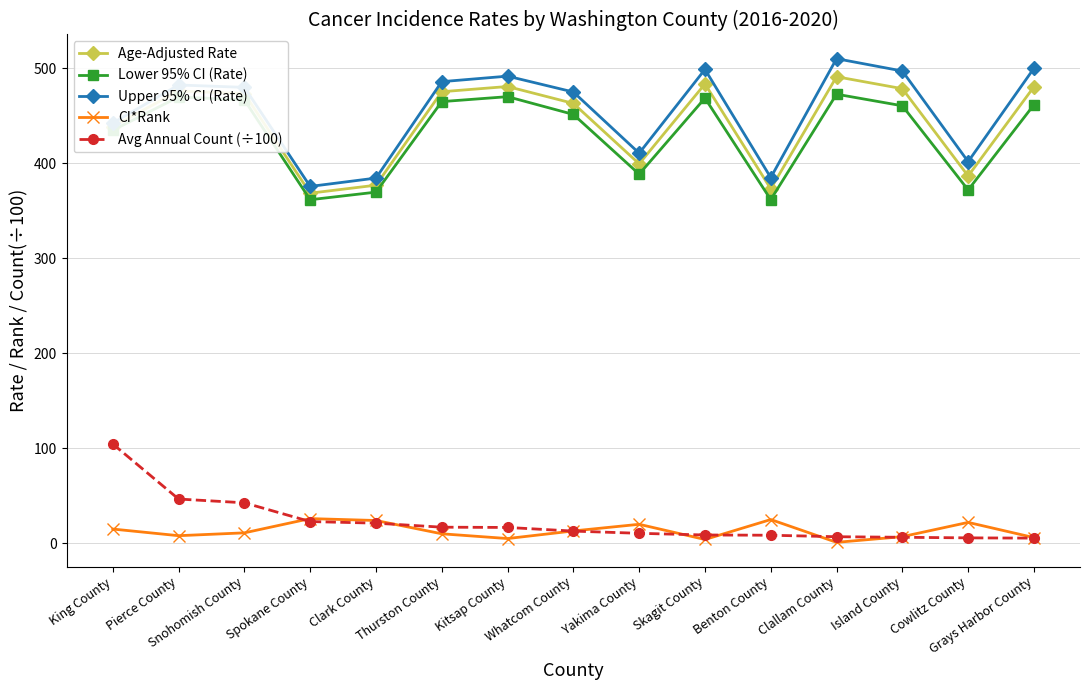

What is the minimum value shown in the chart?

1.0